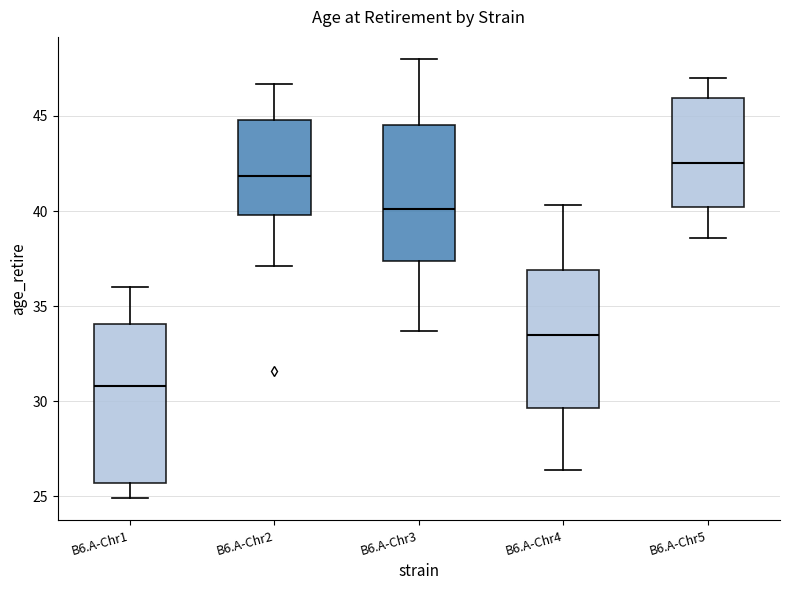

Which box is the tallest, from its lower edge to its upper edge?

B6.A-Chr1